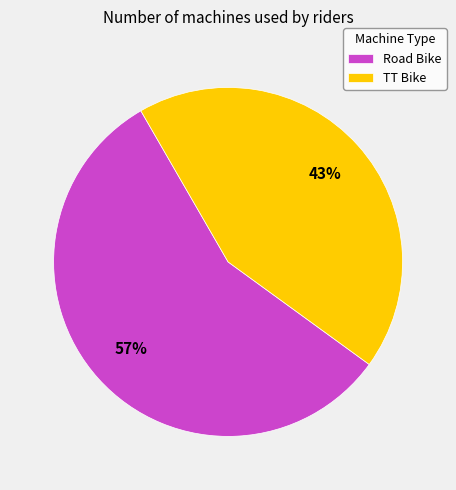

To the nearest percent, what is the combined percentage of TT Bike and Road Bike?

100%